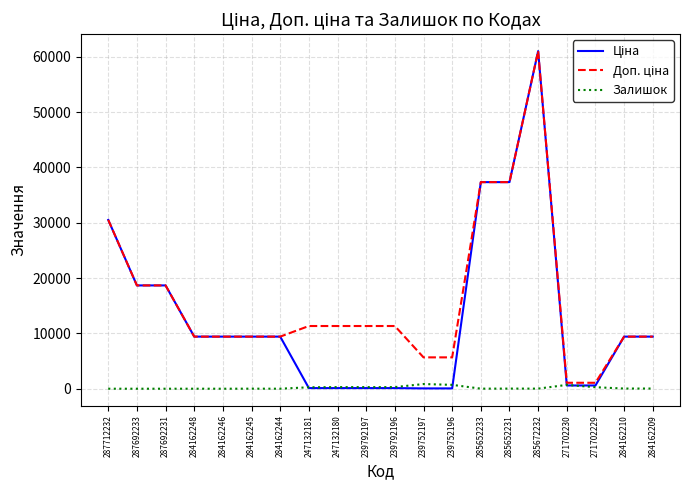

At which category is the sum across all series the highest?

285672232